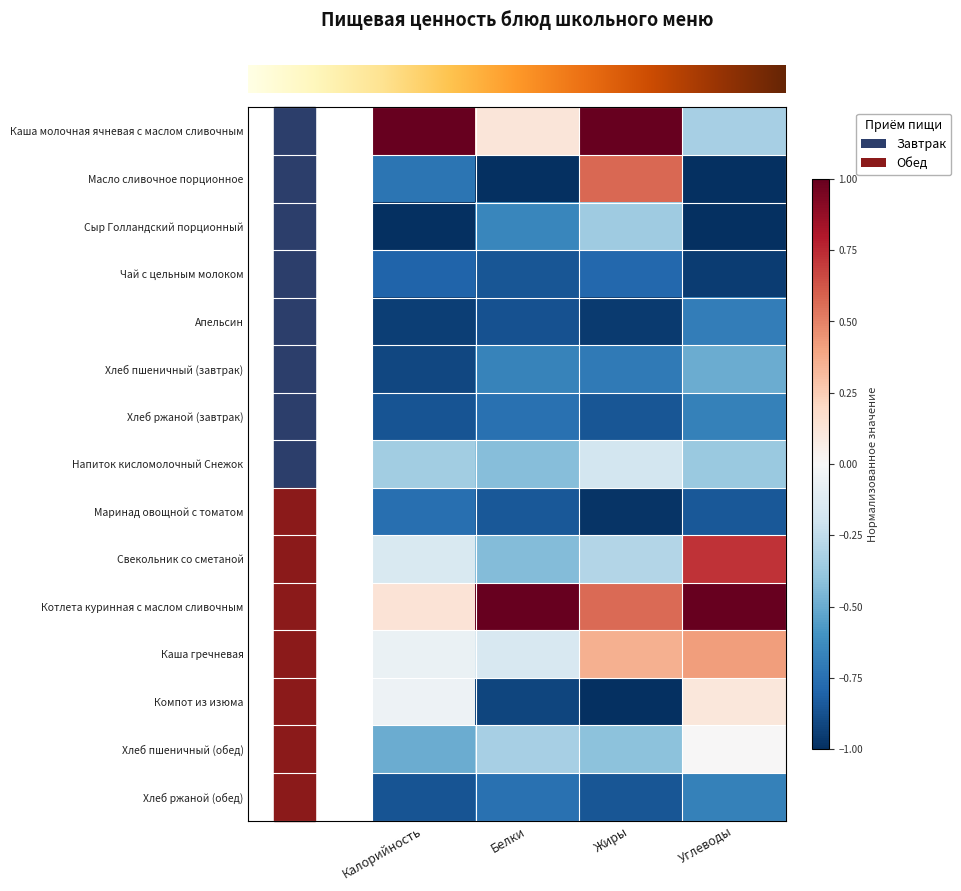

At how many categories does at least one series exceed 0?

4